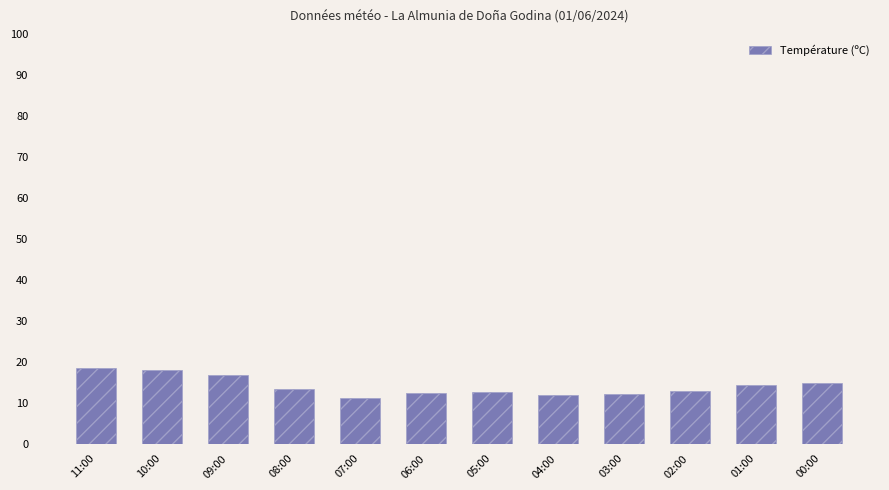

The value at 00:00 is 6.7. True or false?

False